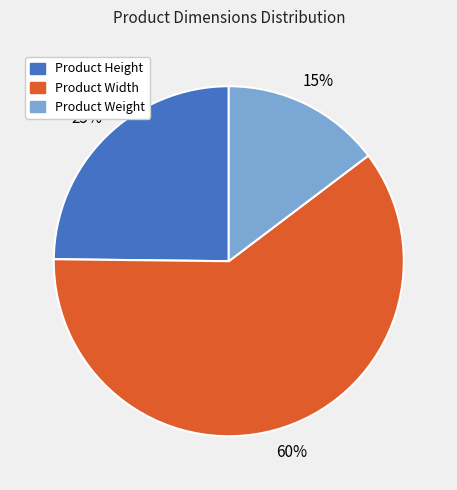

Is there a majority slice in this chart?

Yes